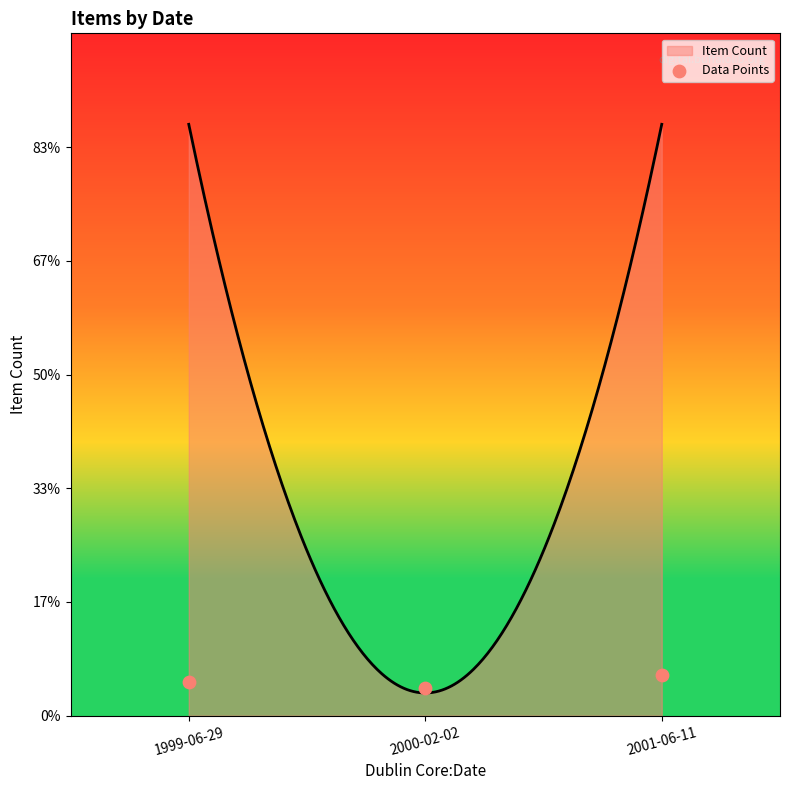

Between 2001-06-11 and 2000-02-02, which is larger?

2001-06-11